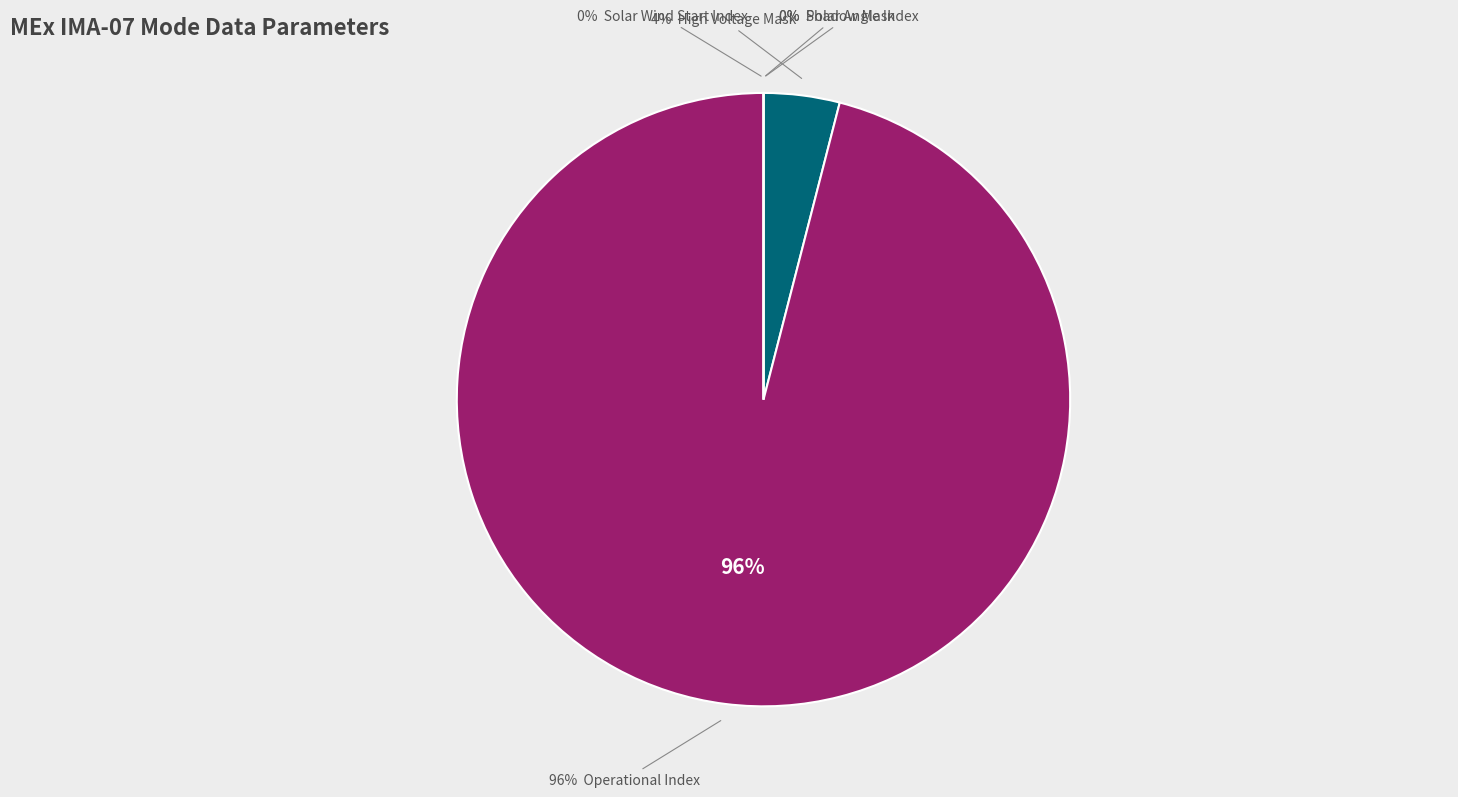

The Polar Angle Index slice represents 6% of the pie. True or false?

False